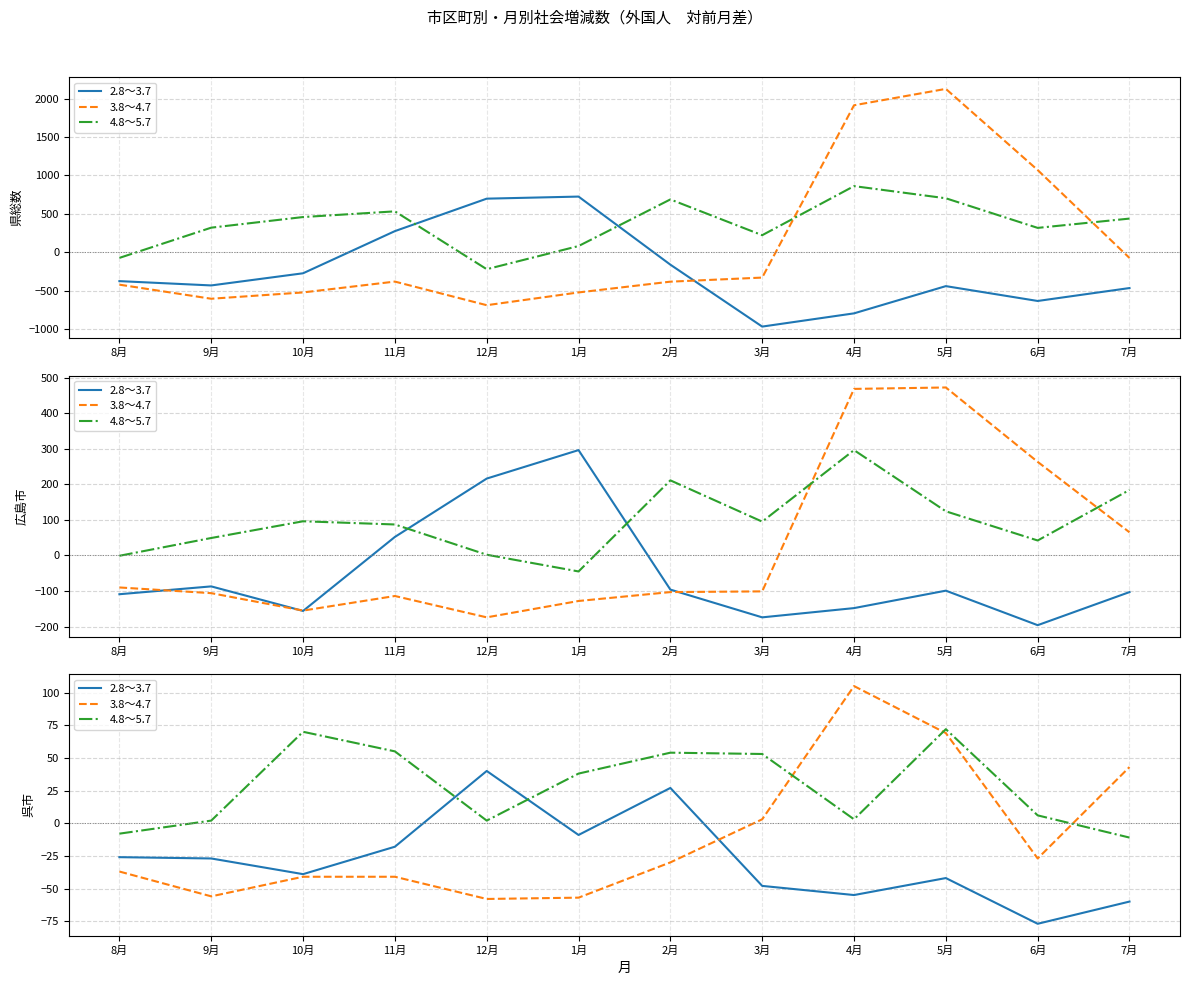

Where does the 3.8～4.7 series first go above -30?

3月